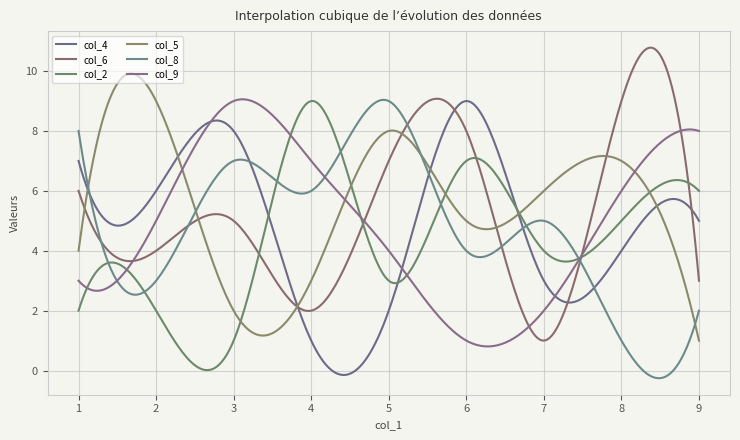

What are all the series names shown in the legend?

col_4, col_6, col_2, col_5, col_8, col_9